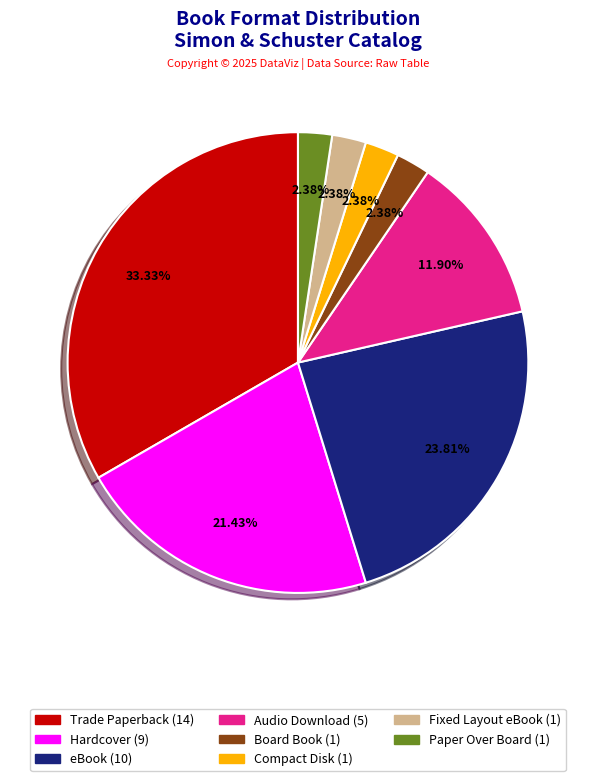

What is the largest slice in the pie chart?

Trade Paperback